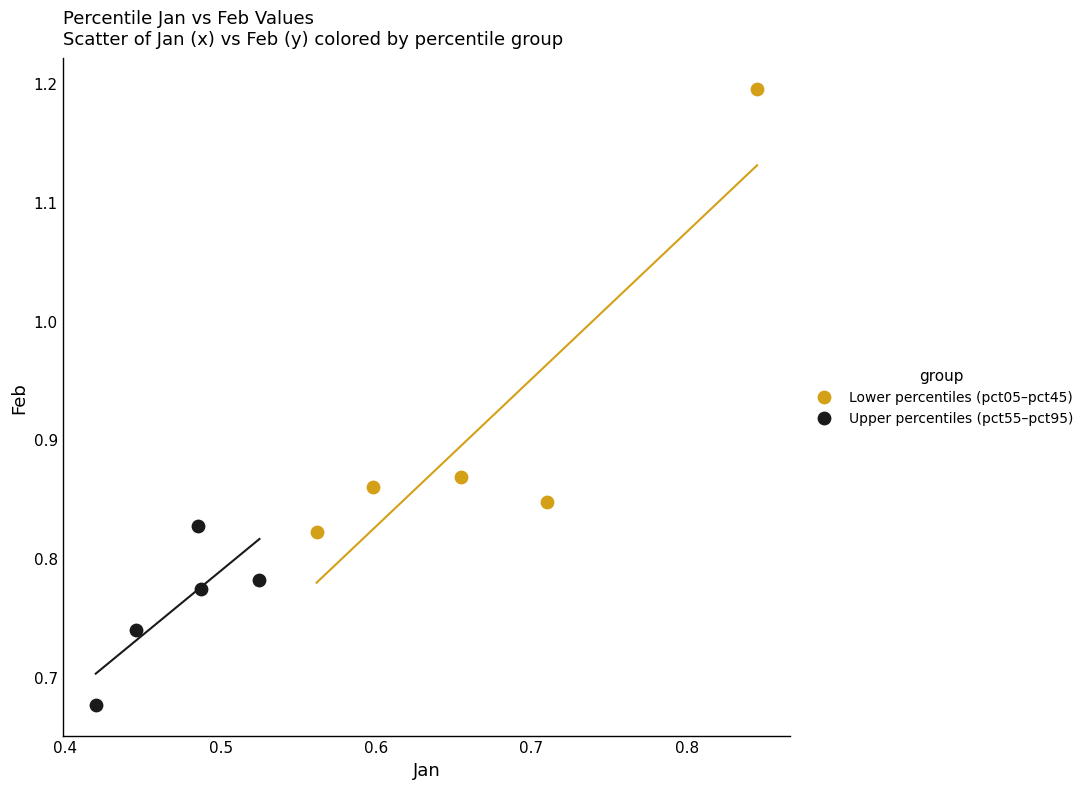

Which series has the widest spread of Y values?

Lower percentiles (pct05–pct45)